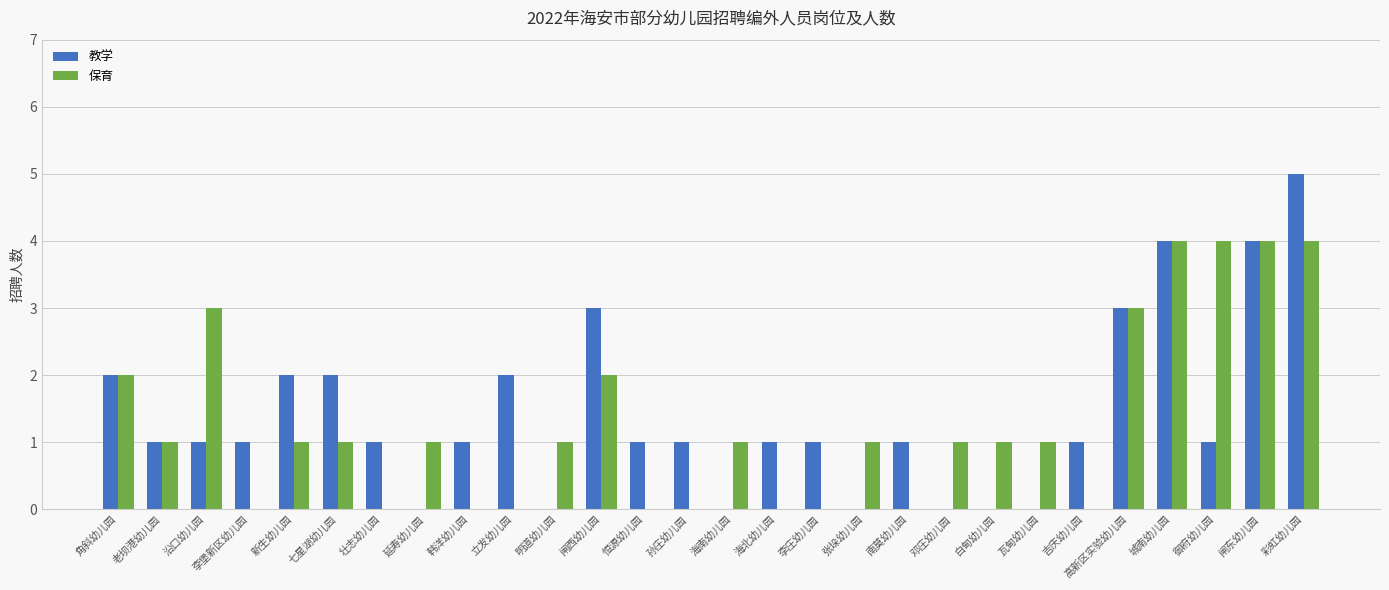

What are all the series names shown in the legend?

教学, 保育